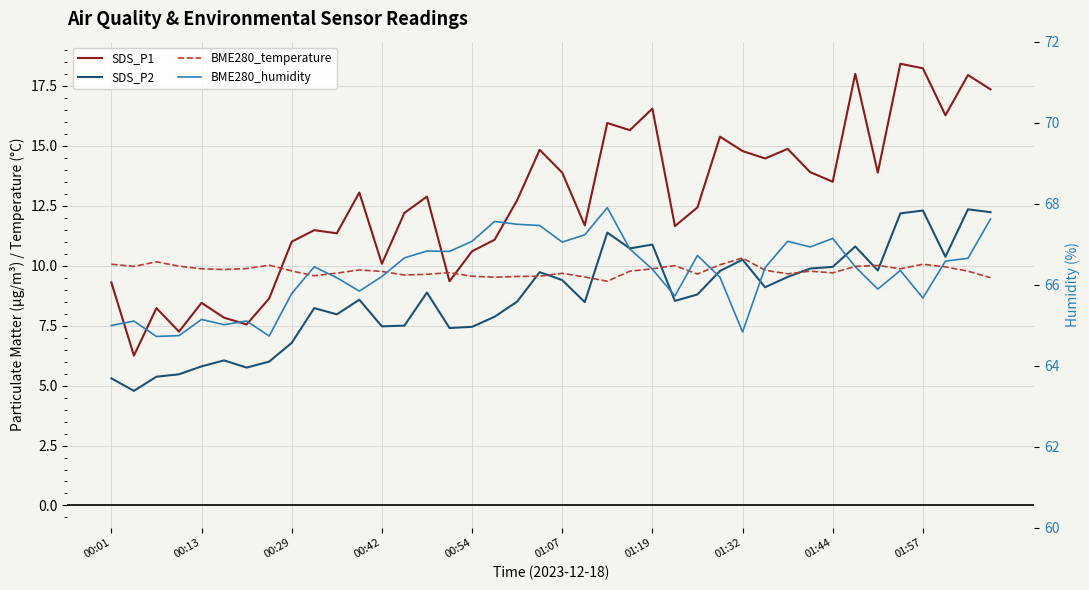

How many series are shown in this chart?

4